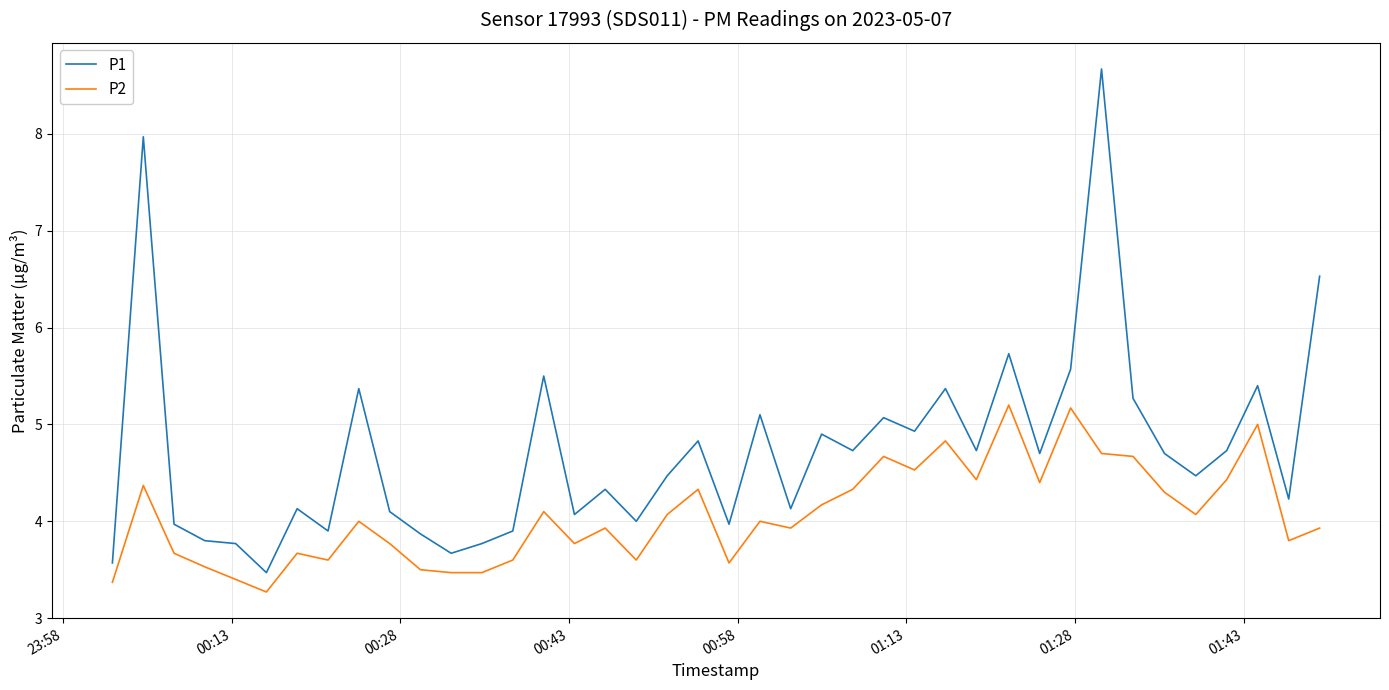

True or false: P1 and P2 intersect in this chart.

False